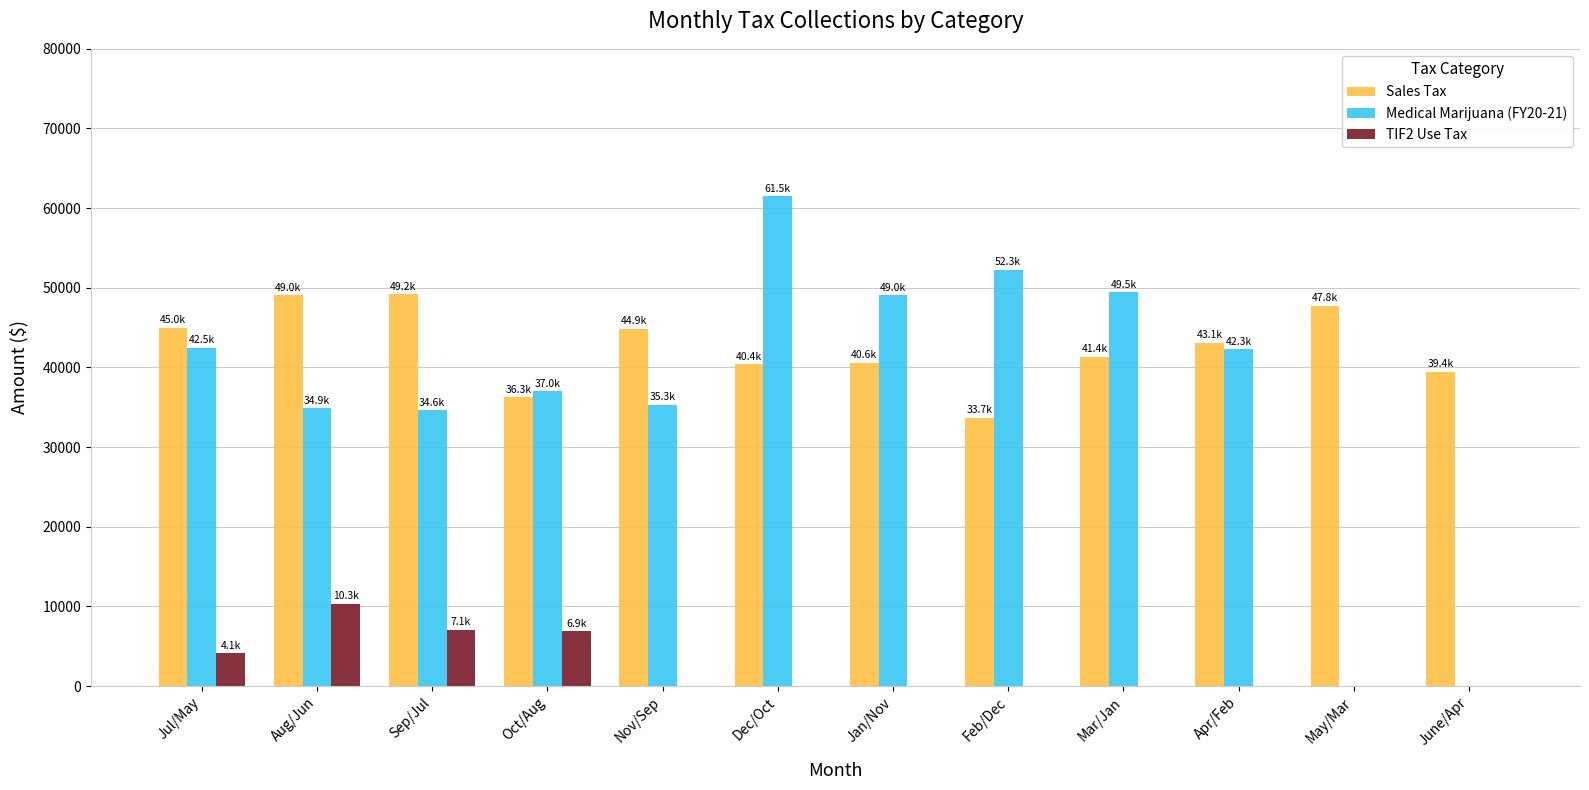

What is the sum of all Sales Tax values?

510773.5